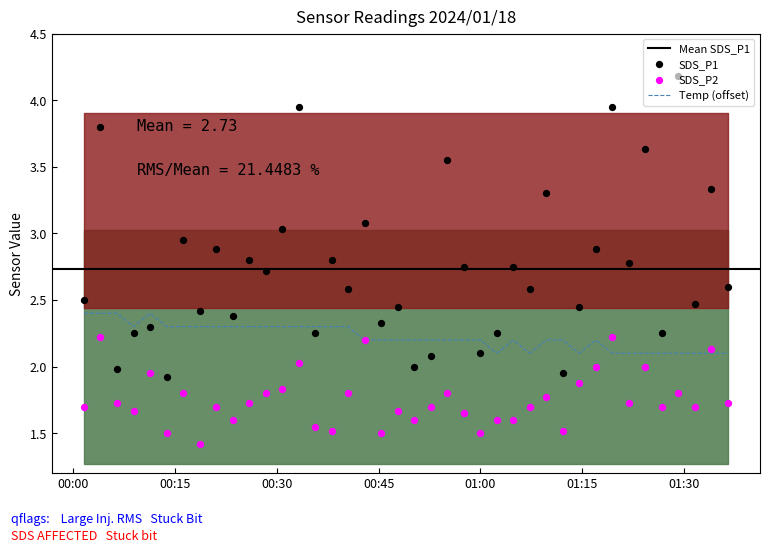

Which series has the largest total across all categories?

SDS_P1